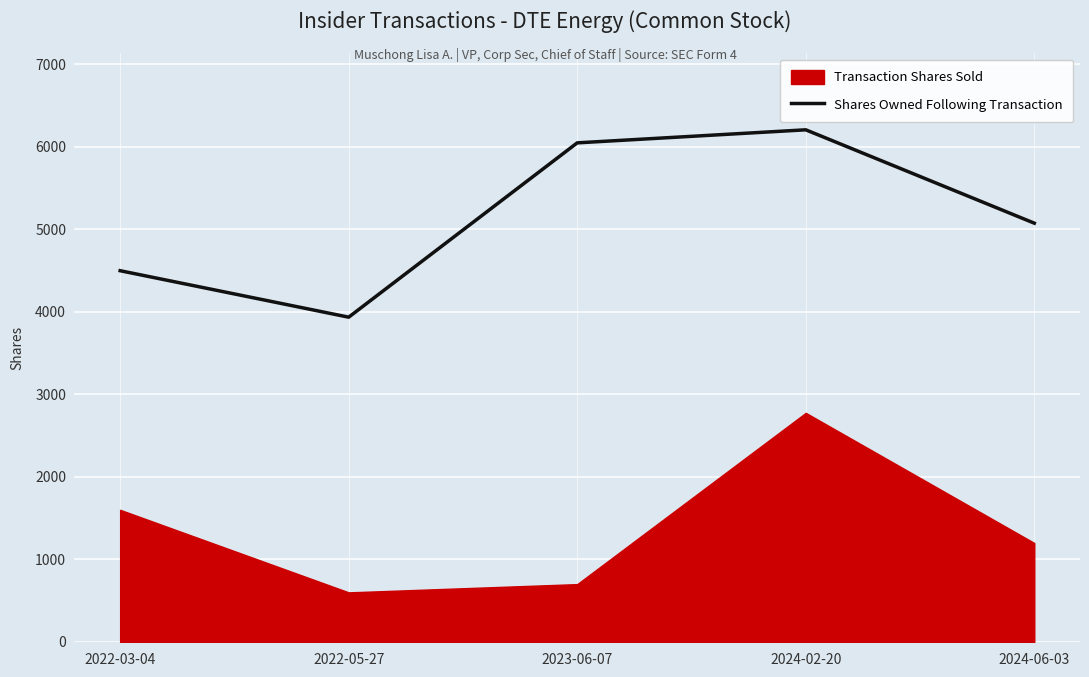

Rank the categories by value from highest to lowest.

2024-02-20, 2023-06-07, 2024-06-03, 2022-03-04, 2022-05-27